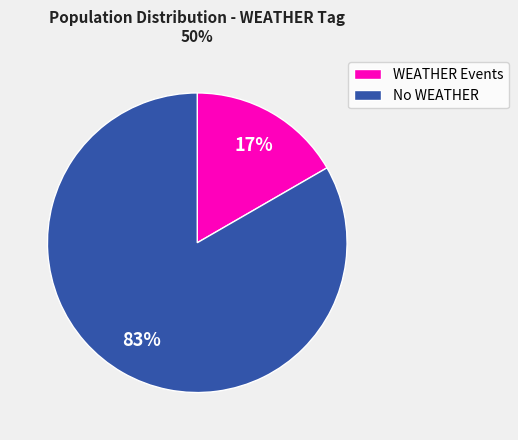

True or false: No WEATHER accounts for 83% of the total.

True